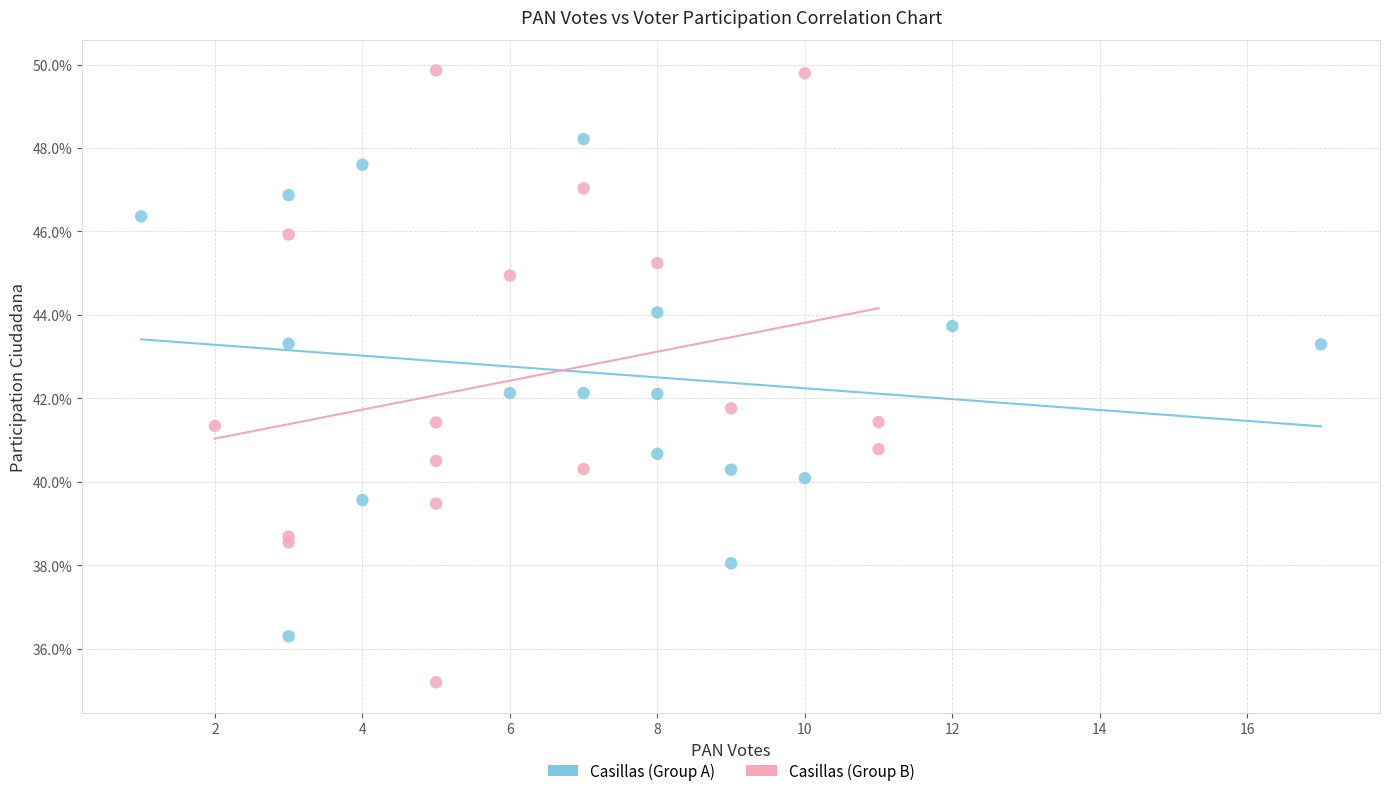

What are all the series names shown in the legend?

Casillas (Group A), Casillas (Group B)